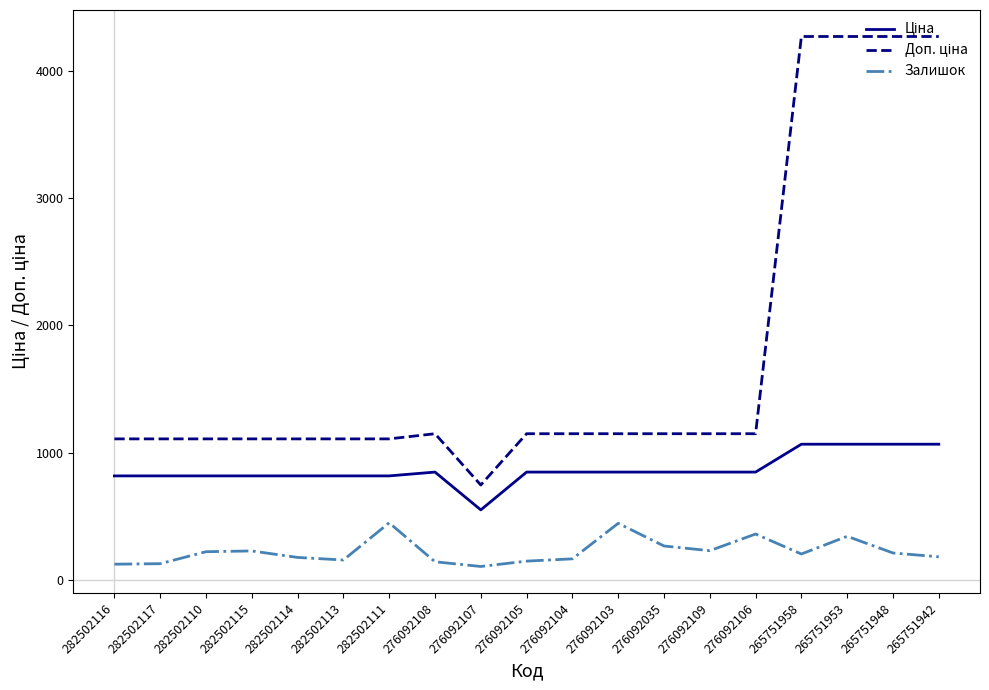

True or false: Залишок has a value of 167.0 at 276092104.

True